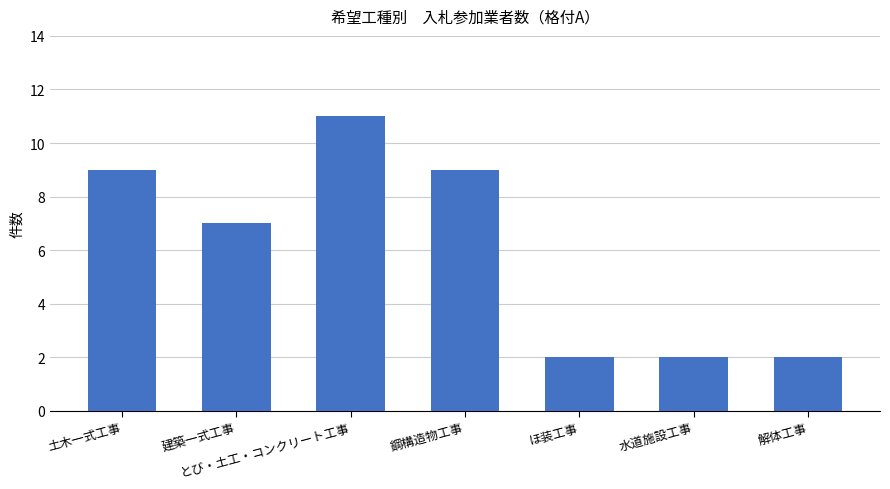

Count the values in the range 2 to 9.

6